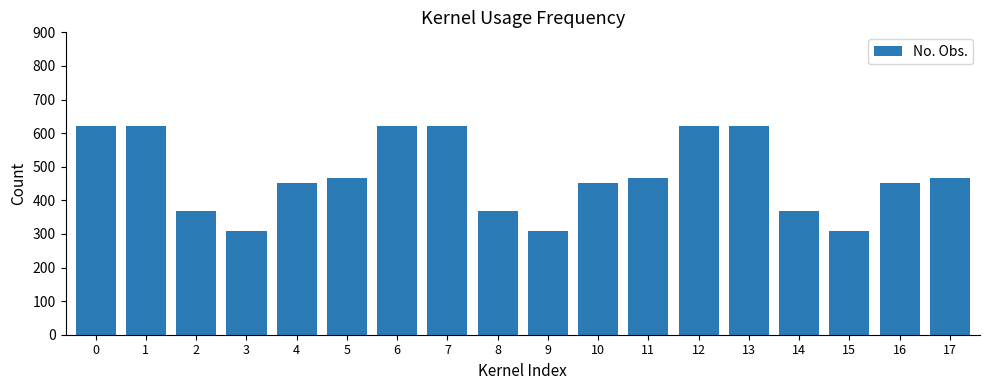

How many values are between 369 and 621?

15